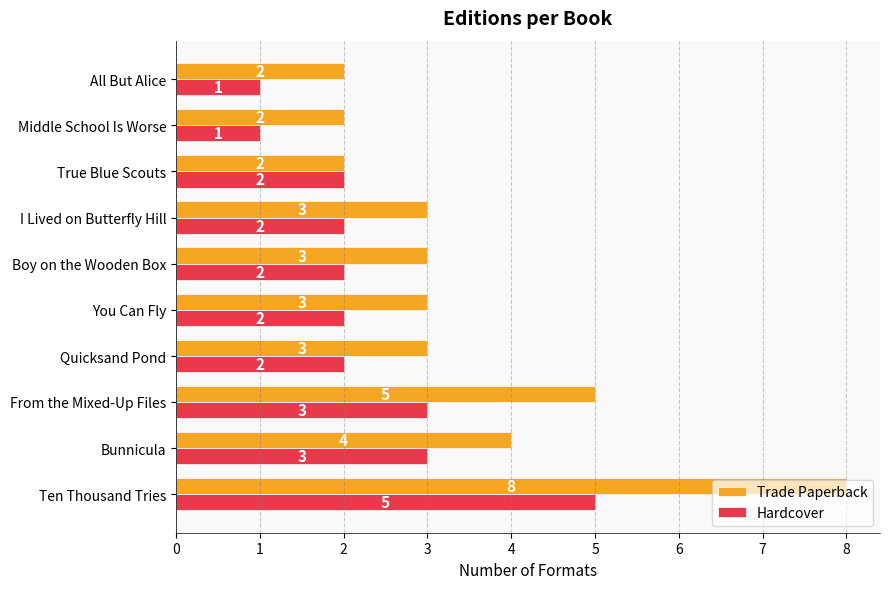

Which series has the widest spread of values?

Trade Paperback